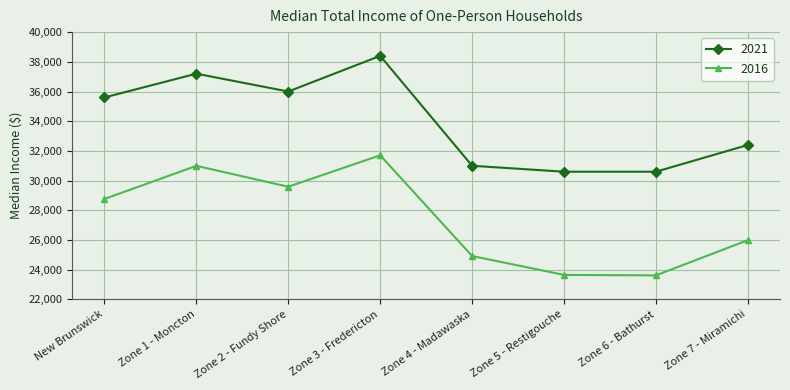

Is it true that 2016 equals 6930 at Zone 4 - Madawaska?

False